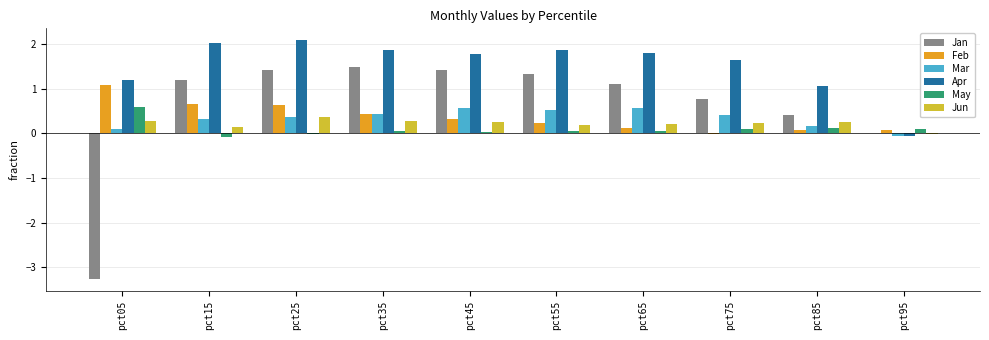

Is it true that Apr equals 2.8 at pct45?

False